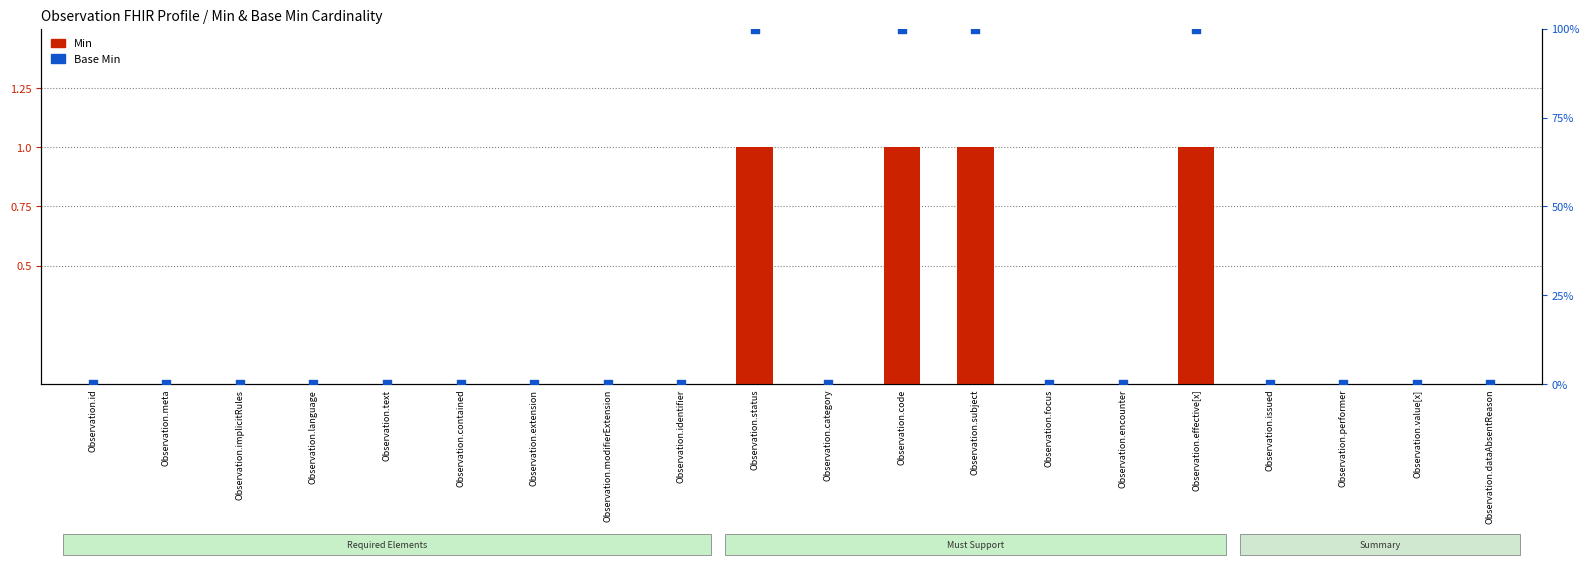

At which category is the sum across all series the highest?

Observation.status